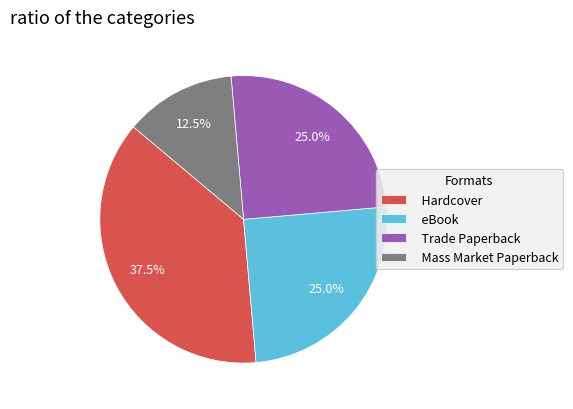

Approximately how many times larger is the value at eBook compared to Mass Market Paperback?

2.0